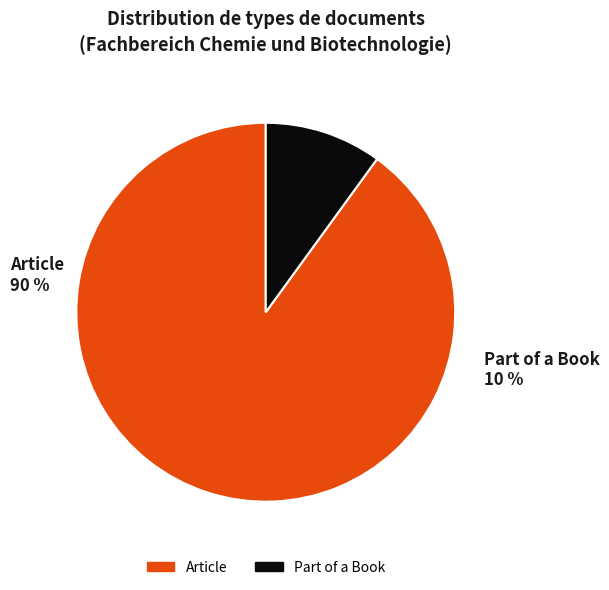

What percentage is the Part of a Book slice, to the nearest percent?

10%